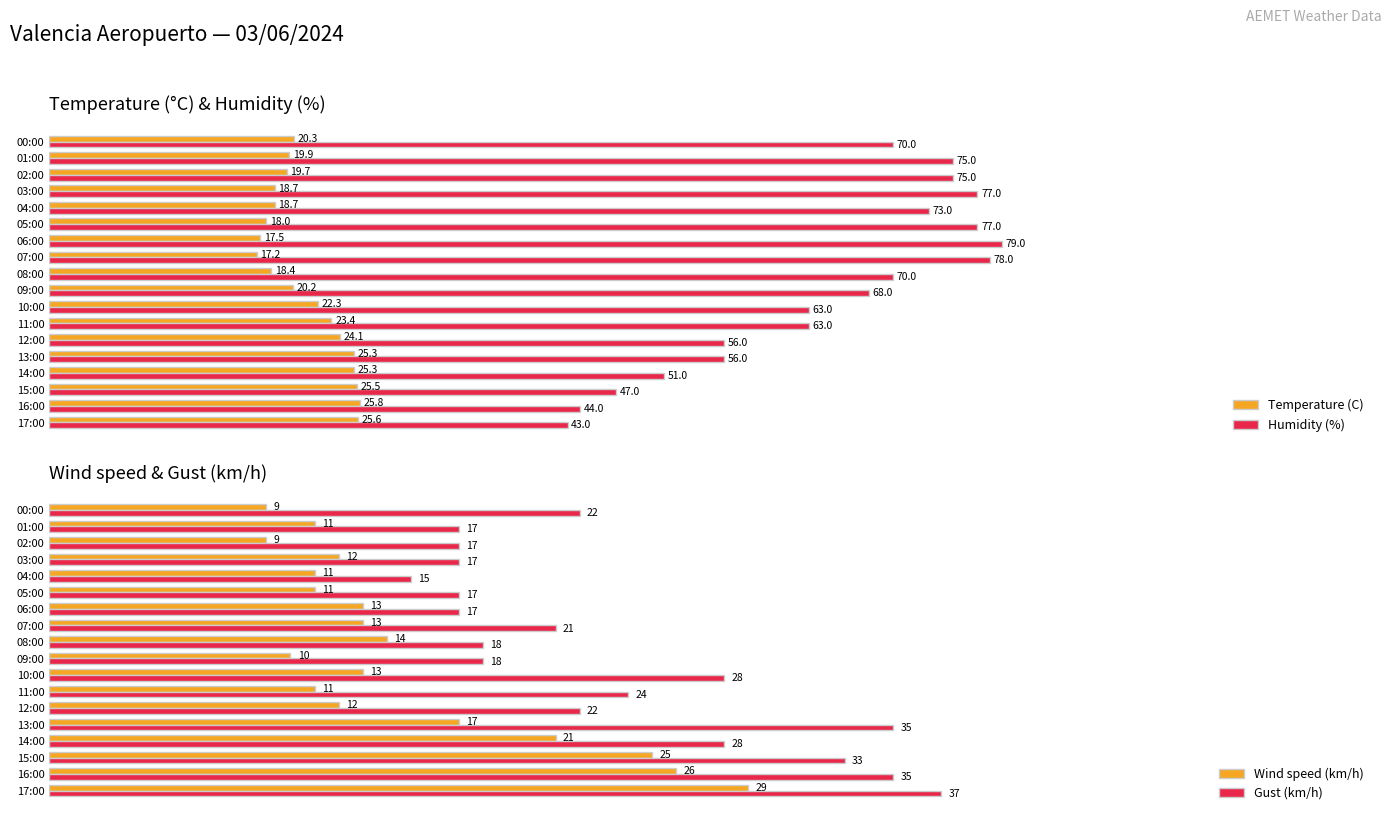

Is the value of Humidity (%) at 04:00 greater than the value of Temperature (C) at 15:00?

Yes